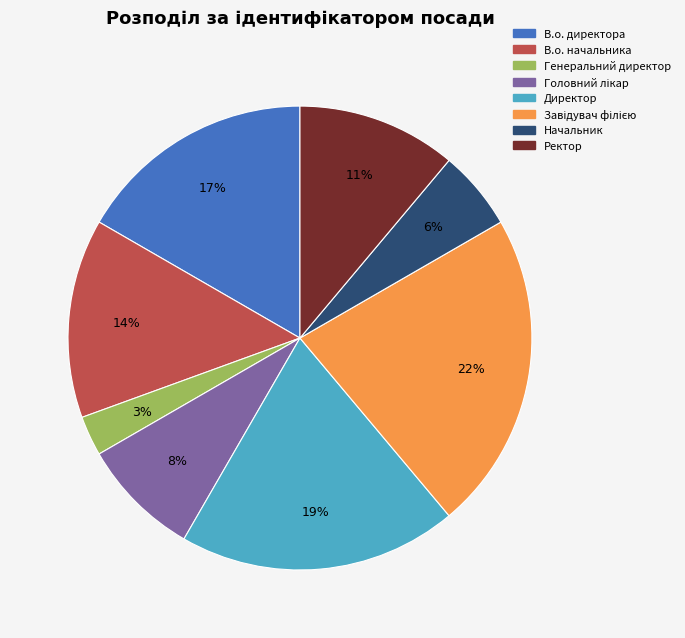

To the nearest percent, what is the average slice percentage?

12%